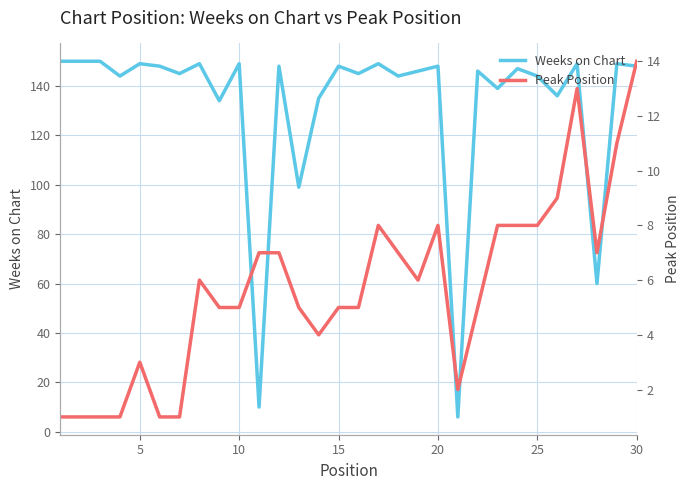

What is the maximum value for Weeks on Chart?

150